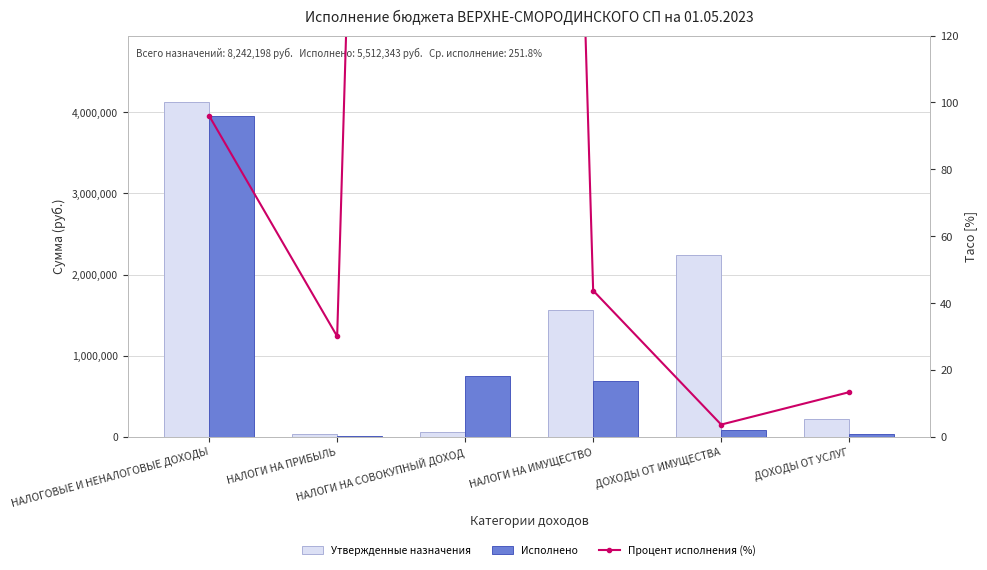

At НАЛОГИ НА СОВОКУПНЫЙ ДОХОД, list the series in order from smallest to largest.

Процент исполнения (%), Утвержденные назначения, Исполнено